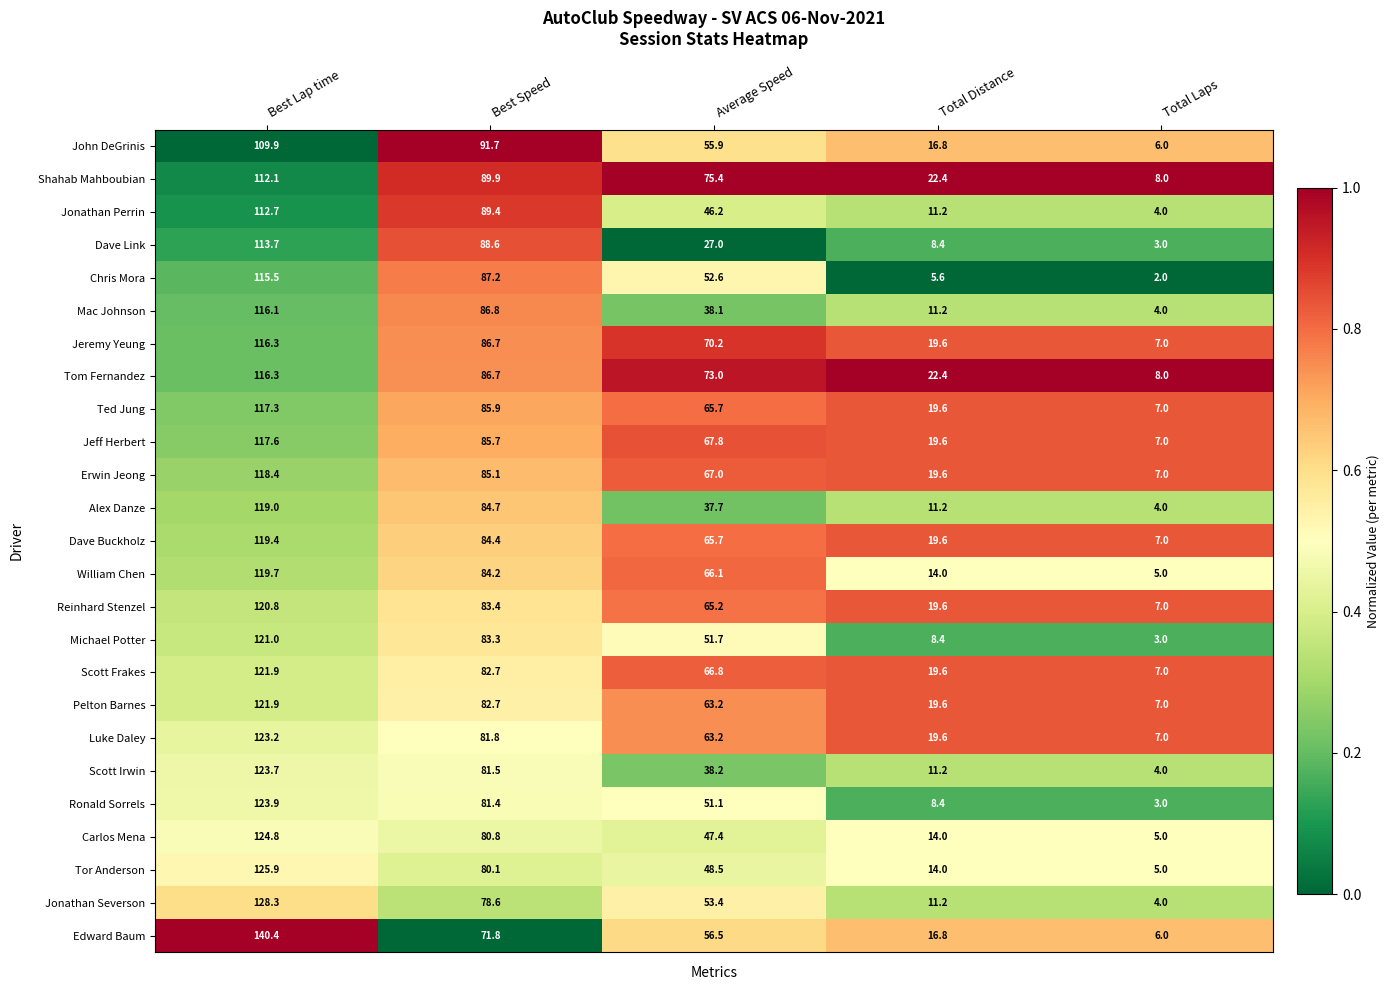

List the labels in order of Scott Irwin value, largest first.

Best Lap time, Best Speed, Average Speed, Total Distance, Total Laps